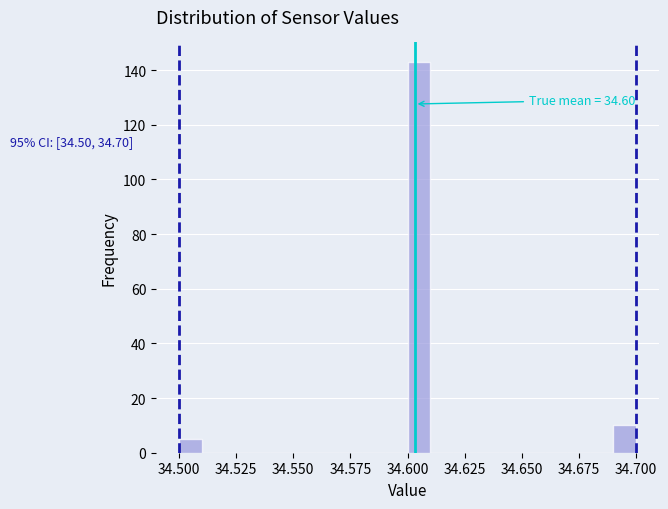

Read against the x-axis, roughly where is the centre of the tallest bar?

34.605